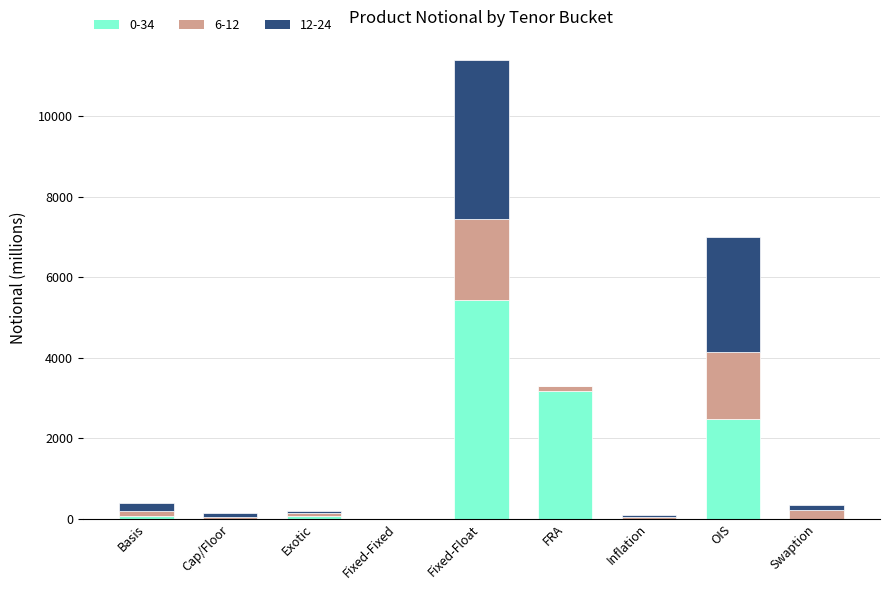

Which category has the highest value in the 0-34 series?

Fixed-Float